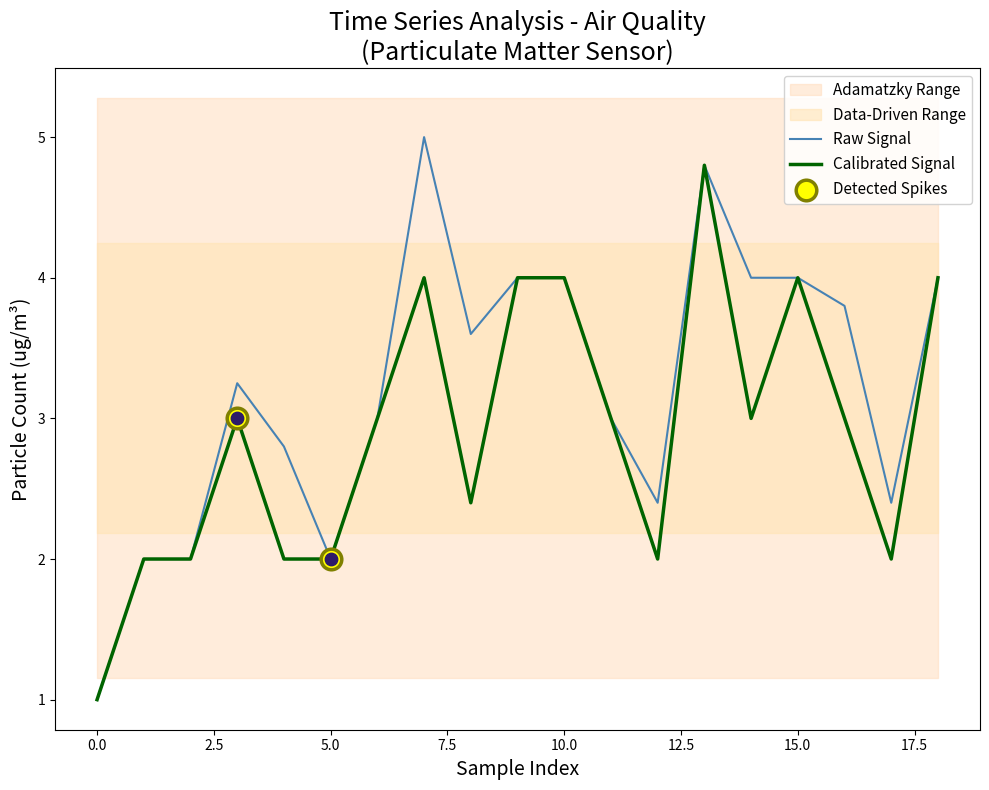

What is the highest value of the Raw Signal series?

5.0